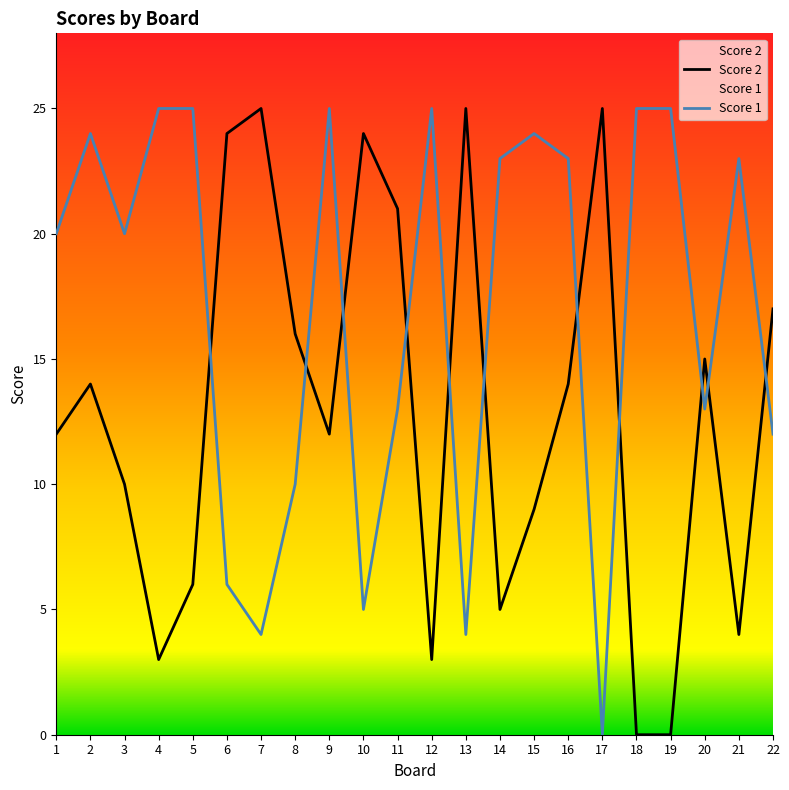

True or false: Score 2 has a value of 10 at 3.

True